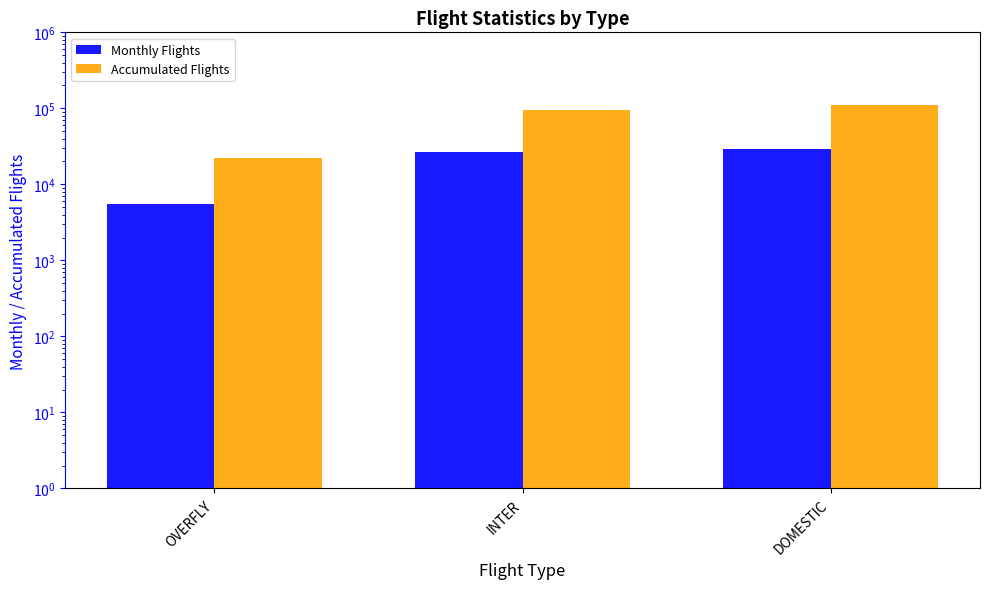

The Accumulated Flights series shows 93926 at INTER. True or false?

True